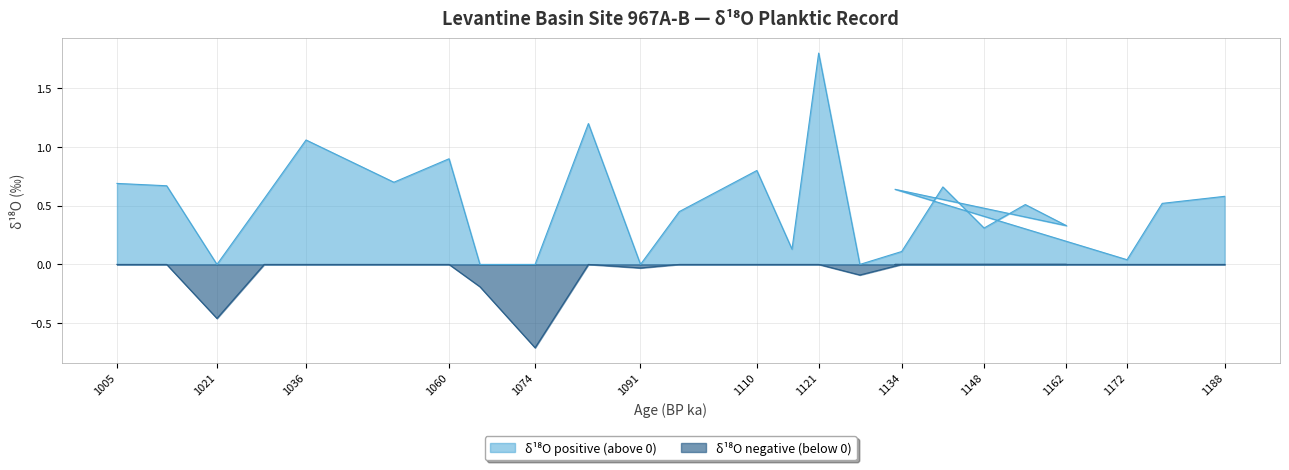

What is the label of the 2nd point from the right?

1177.4